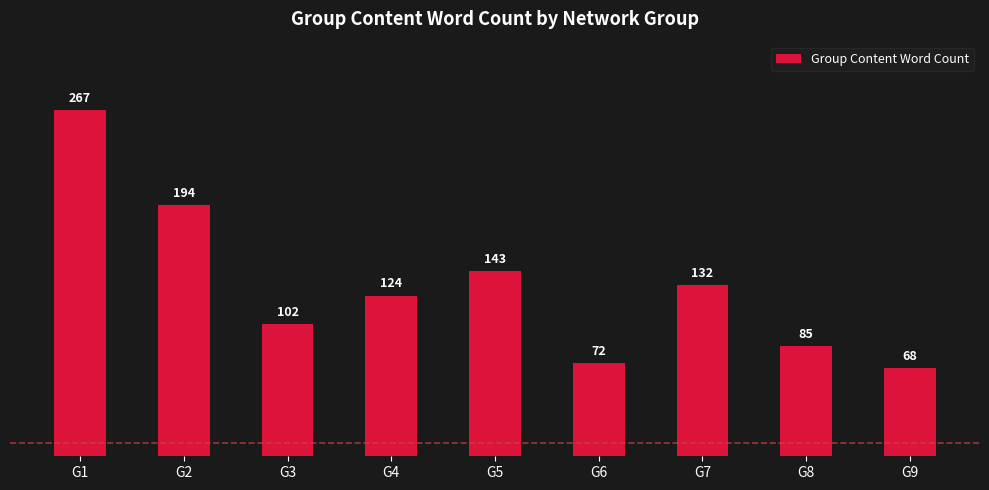

Rank the categories by value from highest to lowest.

G1, G2, G5, G7, G4, G3, G8, G6, G9